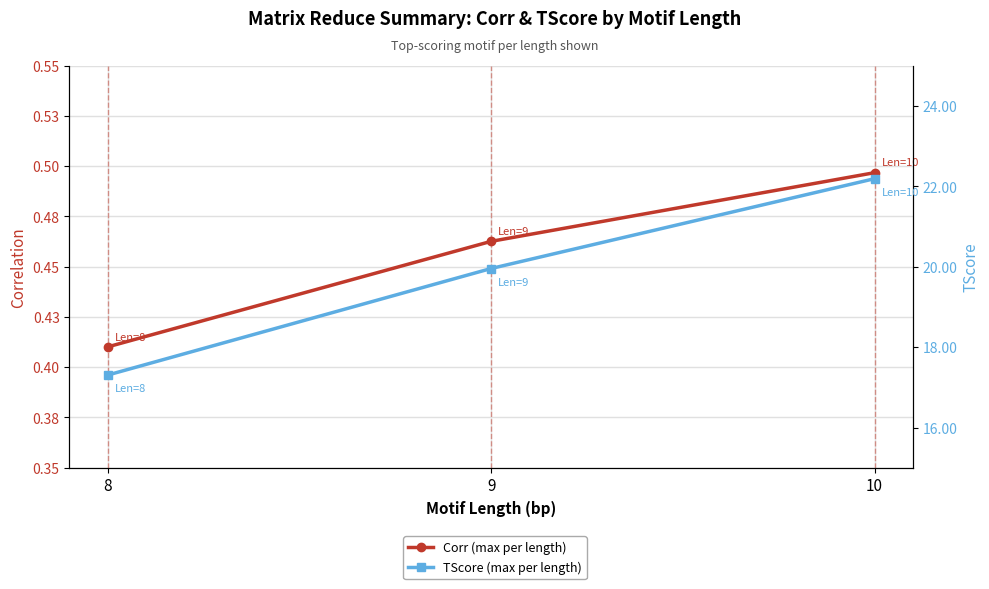

Rank the series by their average value, from lowest to highest.

Corr (max per length), TScore (max per length)